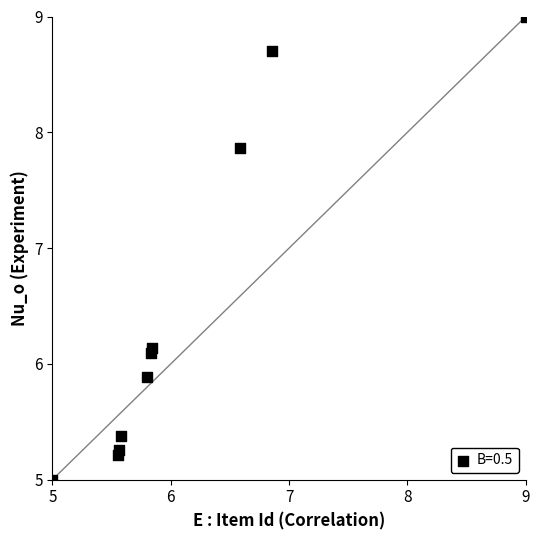

What is the average Y value?

6.5